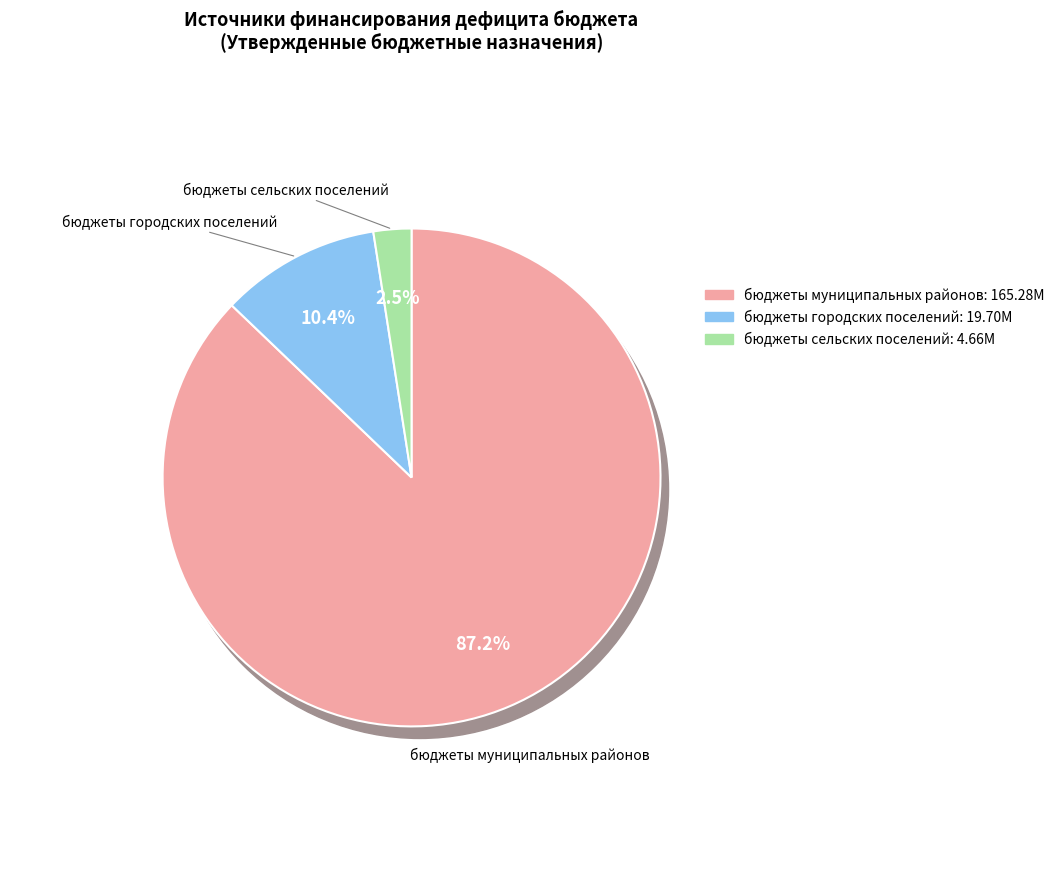

Count the number of slices in the pie.

3